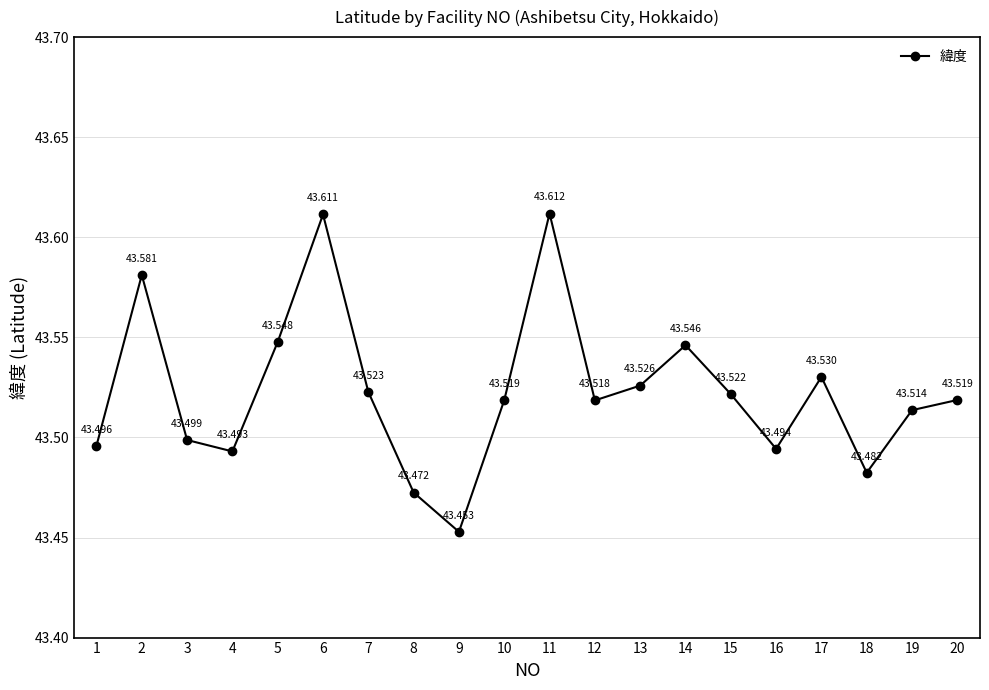

Which label corresponds to the largest value in the chart?

11